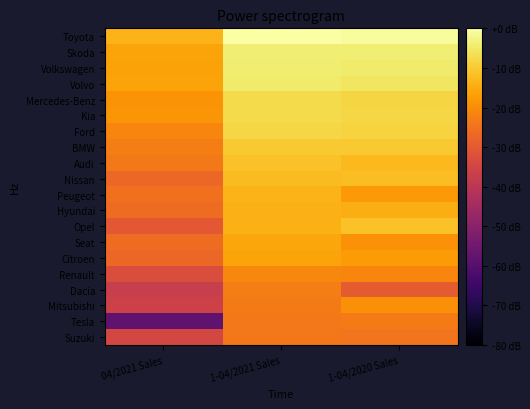

Rank the series at 04/2021 Sales from lowest to highest value.

Tesla, Dacia, Mitsubishi, Suzuki, Renault, Opel, Citroen, Nissan, Seat, Hyundai, Peugeot, Audi, BMW, Ford, Mercedes-Benz, Kia, Volkswagen, Skoda, Volvo, Toyota